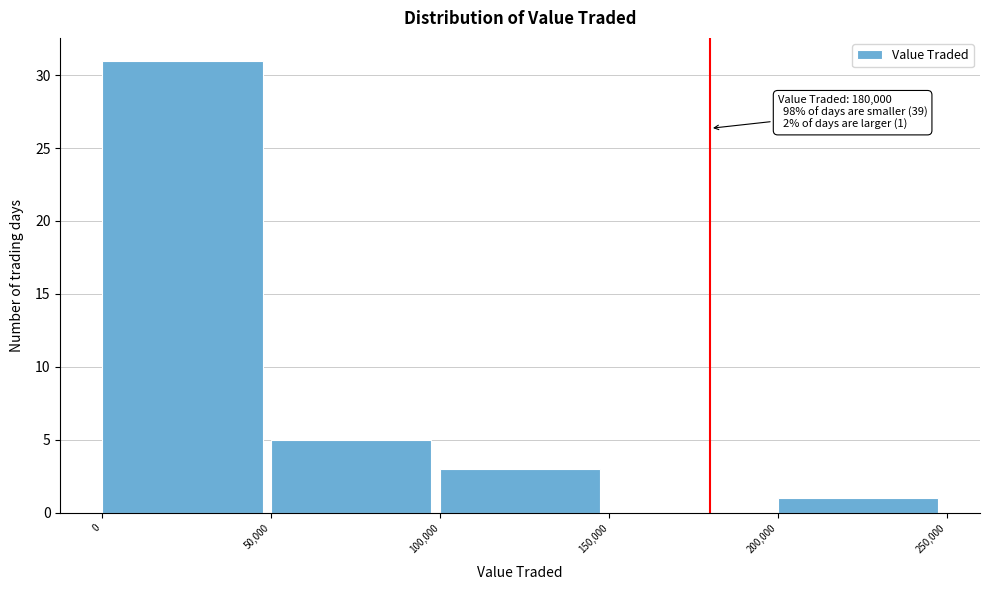

Over which range of the x-axis is the bar tallest?

0 to 50,000